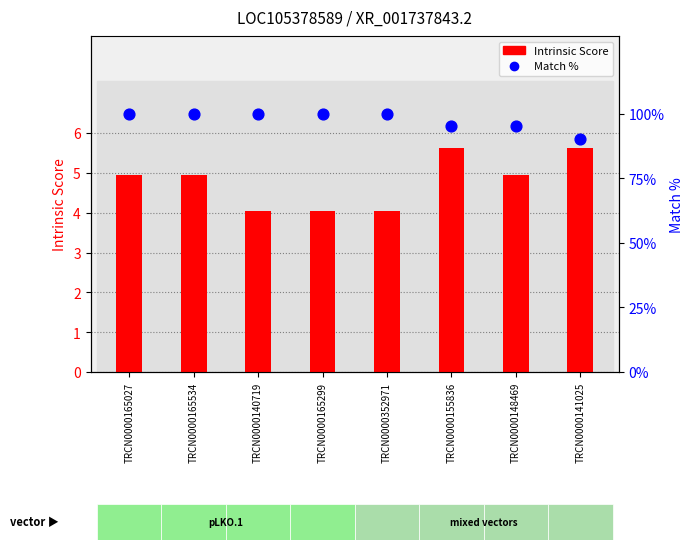

Which series contains the lowest Y value?

Intrinsic Score